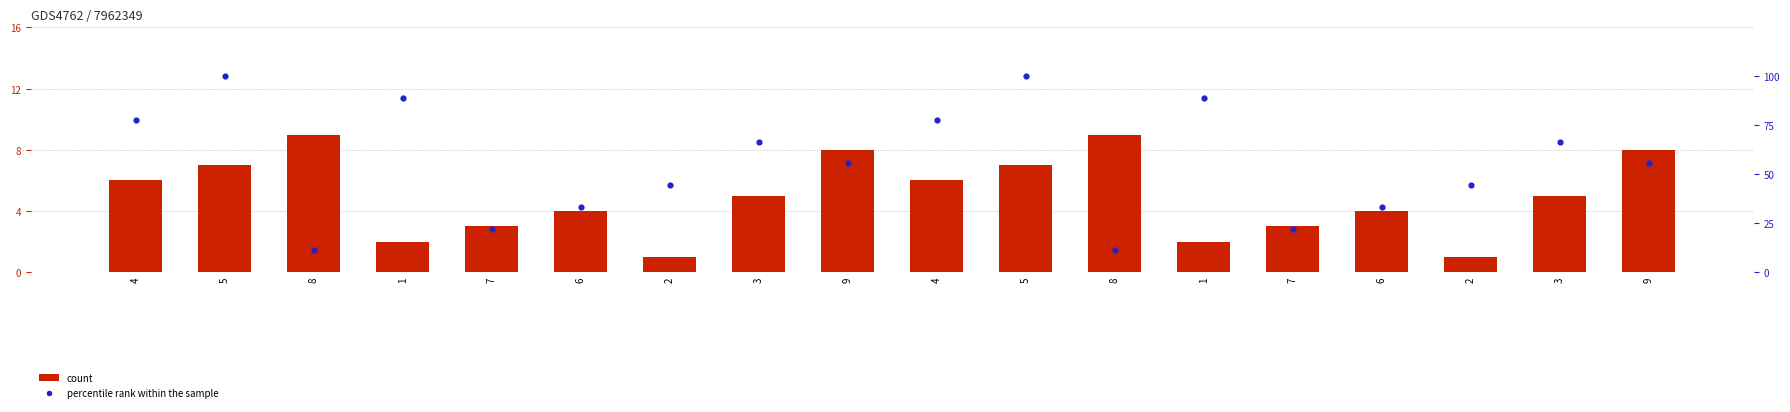

At which category is the sum across all series the highest?

5